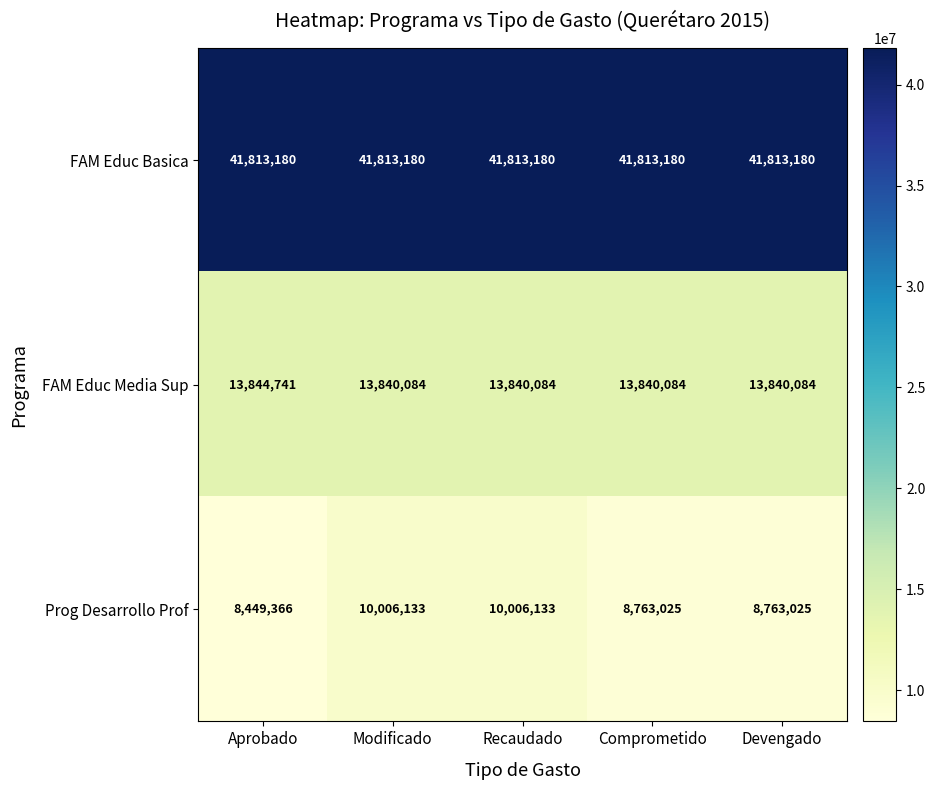

The value of FAM Educ Basica at Aprobado is 41813180. True or false?

True